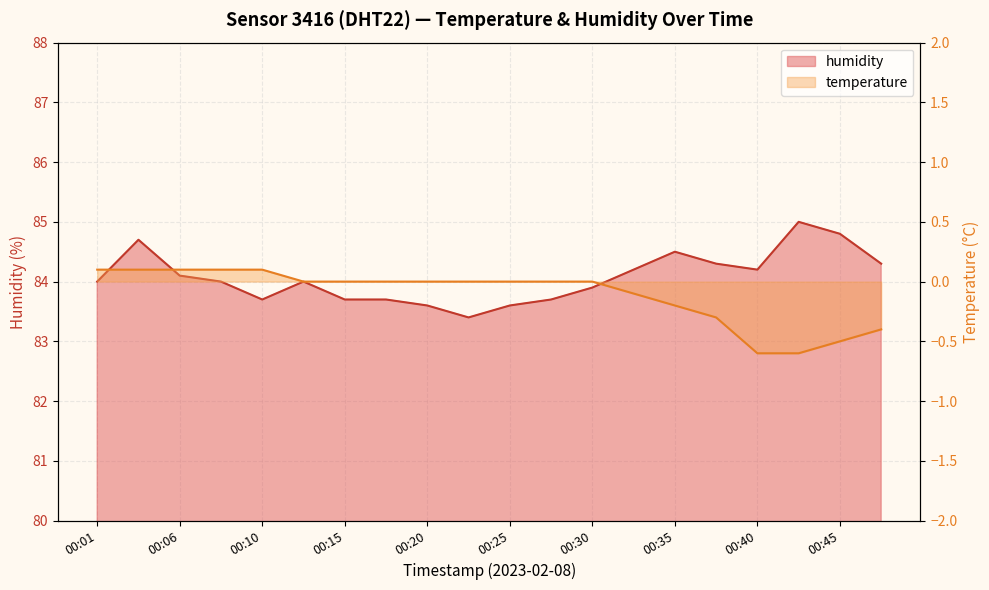

Reading right to left, list all the values displayed in this chart.

84.3	84.8	85.0	84.2	84.3	84.5	84.2	83.9	83.7	83.6	83.4	83.6	83.7	83.7	84.0	83.7	84.0	84.1	84.7	84.0